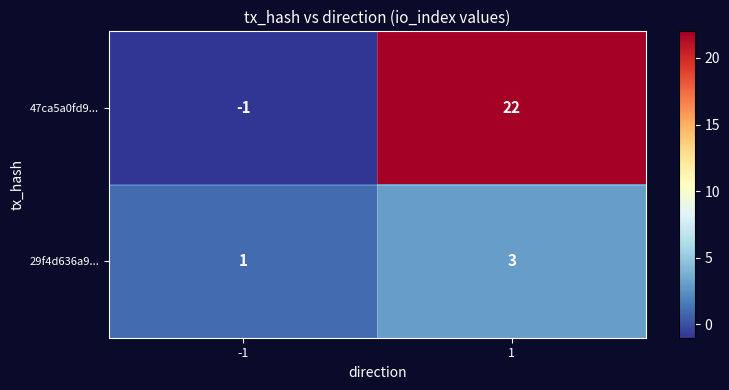

List the series in order of their peak value, lowest first.

29f4d636a9..., 47ca5a0fd9...